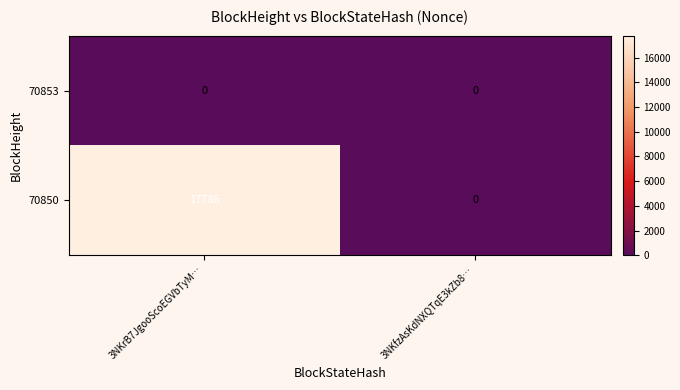

Is the value of 70853 at 3NKfzAsKdNXQTqE3kZb8… greater than the value of 70850 at 3NKrB7JgooScoEGVbTyM…?

No